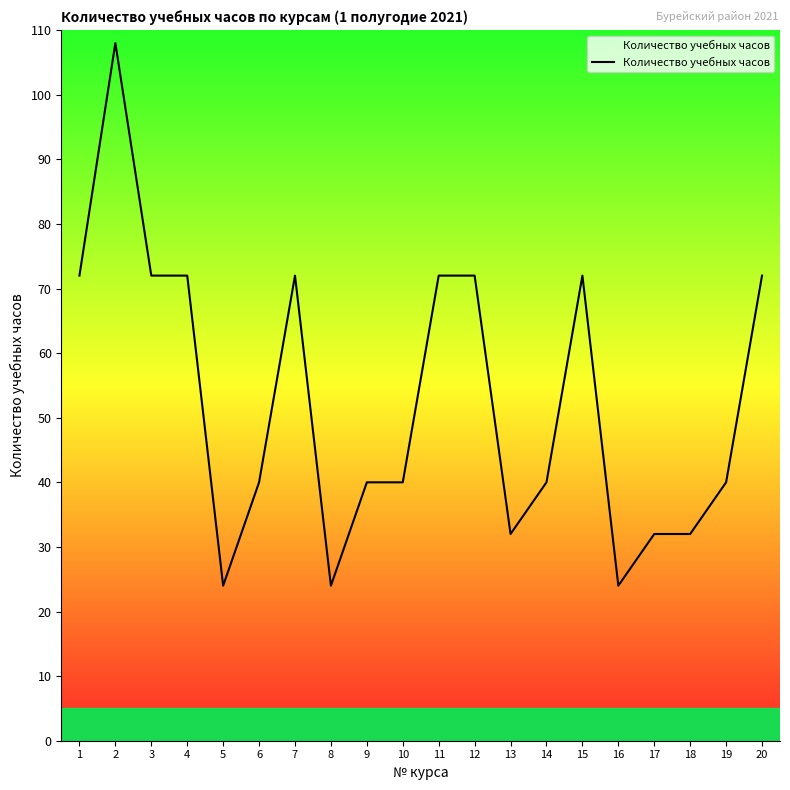

Approximately how many times larger is the value at 8 compared to 19?

0.6